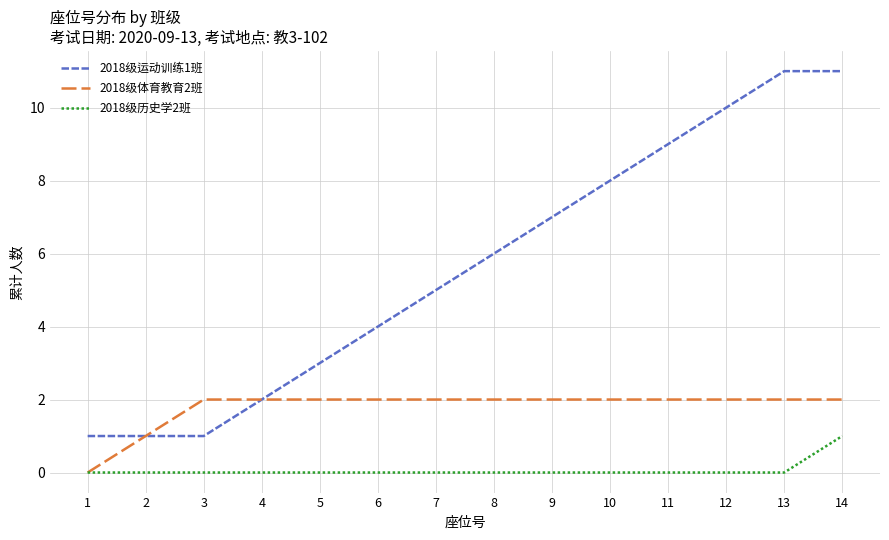

Is it true that 2018级历史学2班 equals 0 at 11?

True